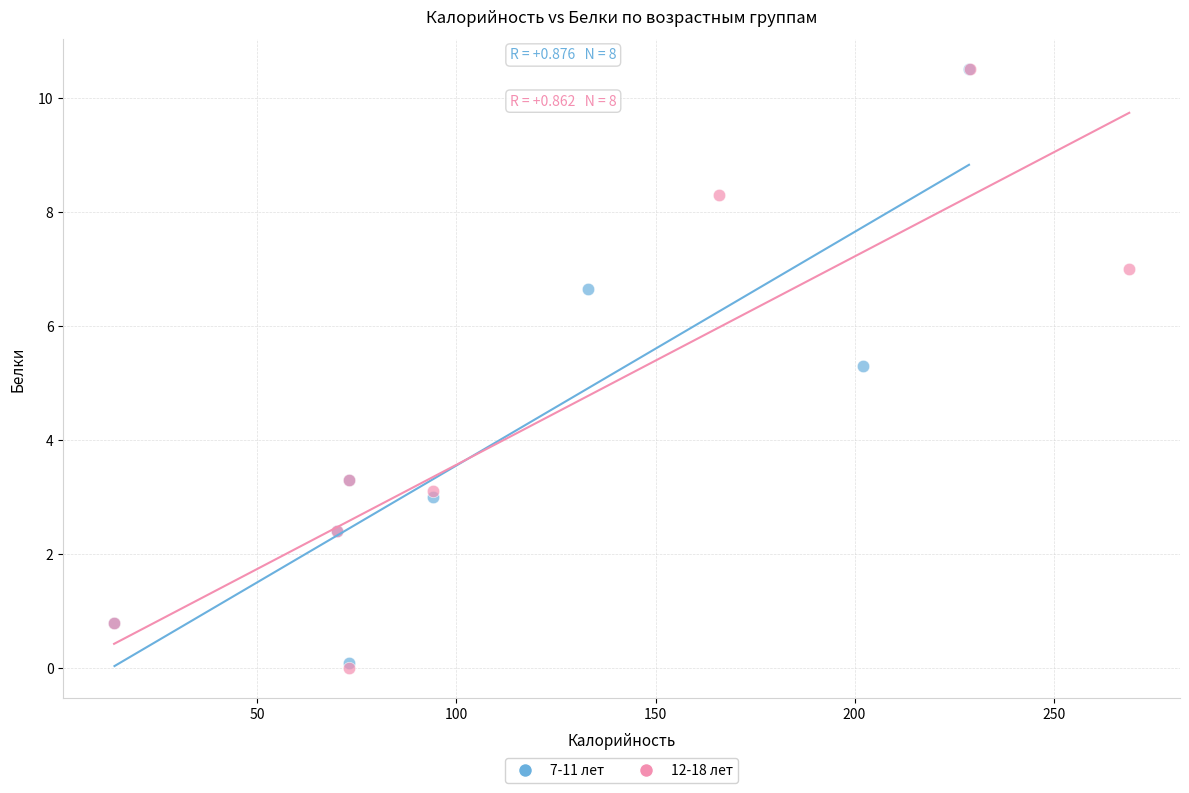

Which series has the widest spread of Y values?

12-18 лет